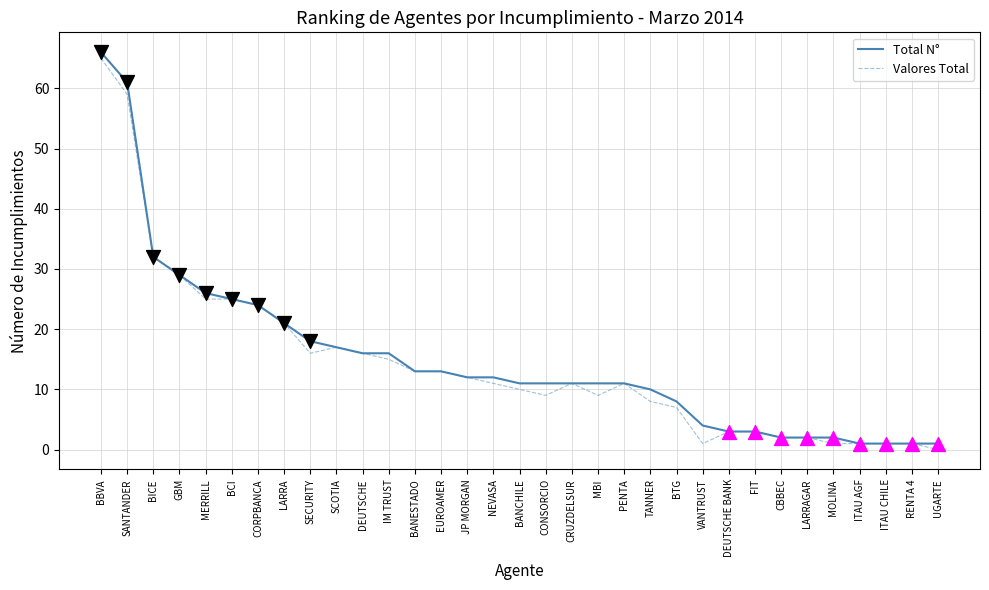

At which category is the sum across all series the highest?

BBVA